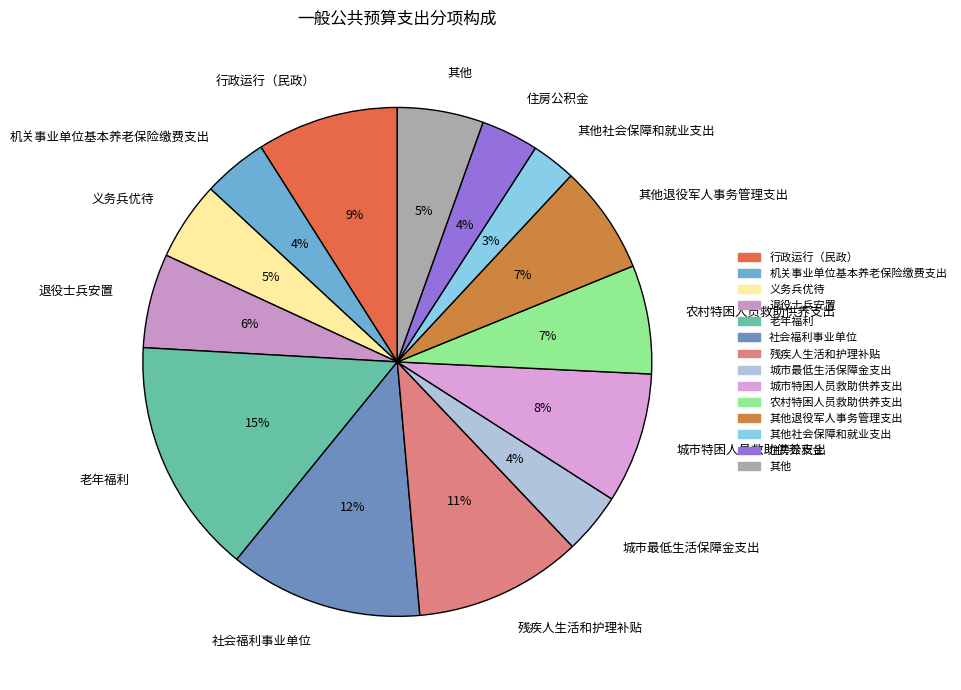

To the nearest percent, what is the average slice percentage?

7%